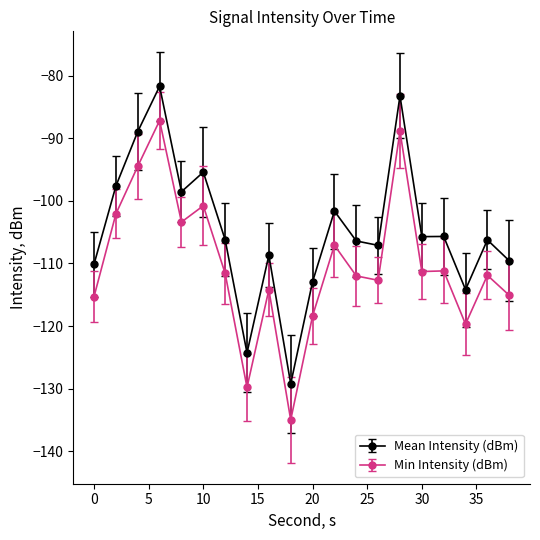

Rank the series by their average value, from lowest to highest.

Min Intensity (dBm), Mean Intensity (dBm)